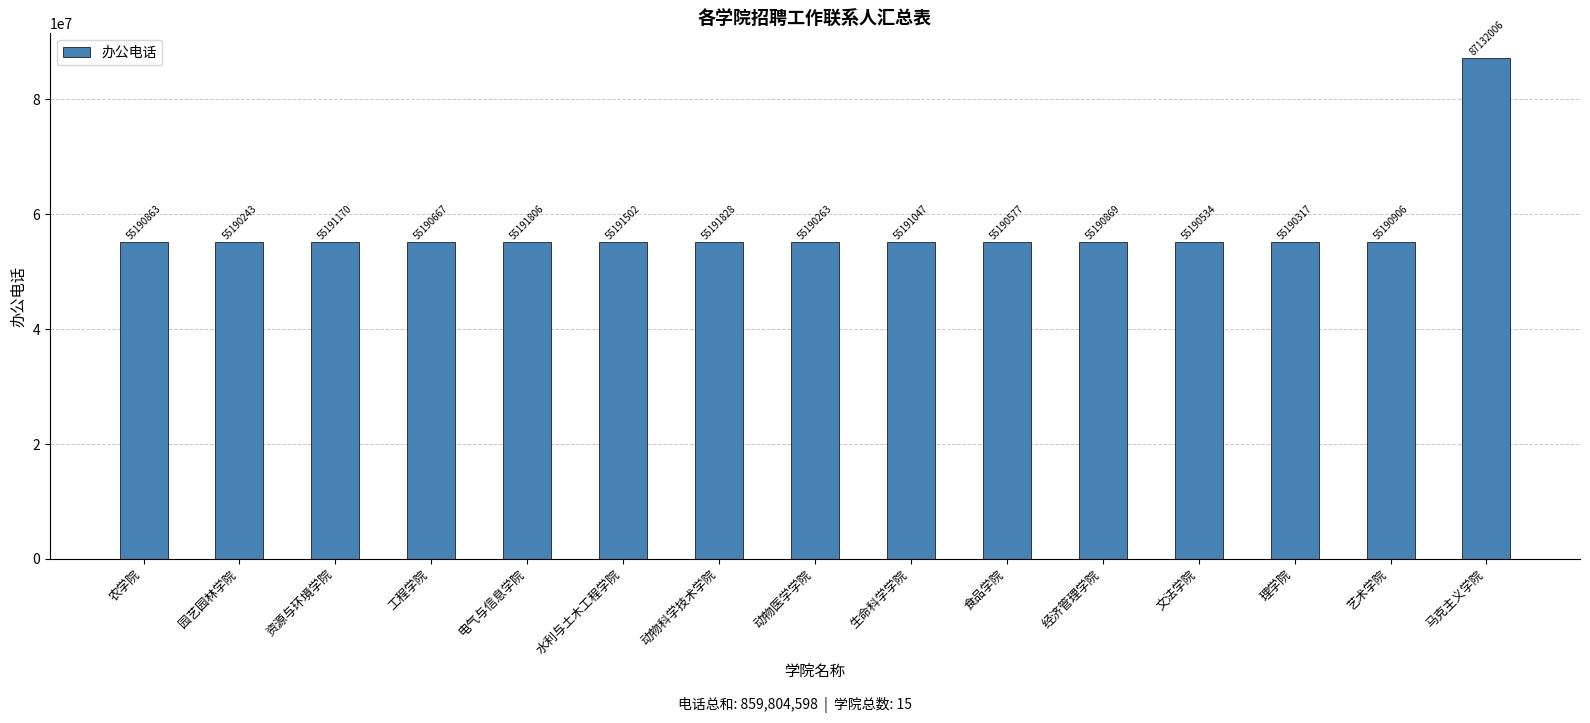

Where is the data nearest to the value 71161124?

动物科学技术学院